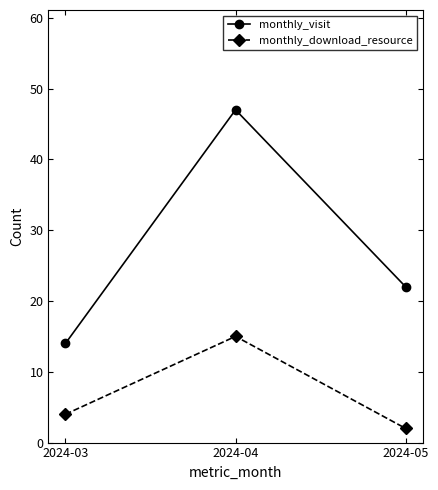

How many data points in monthly_download_resource are less than 4?

1